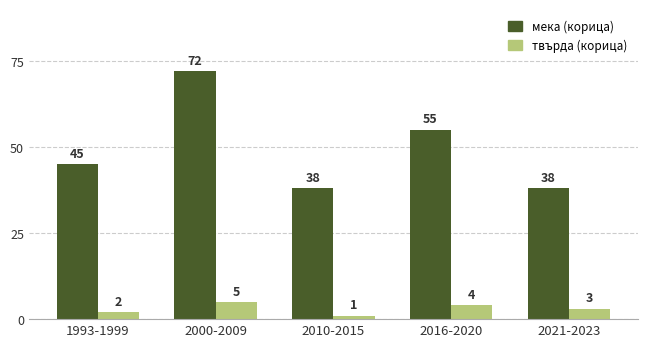

What is the total value across all series at 1993-1999?

47